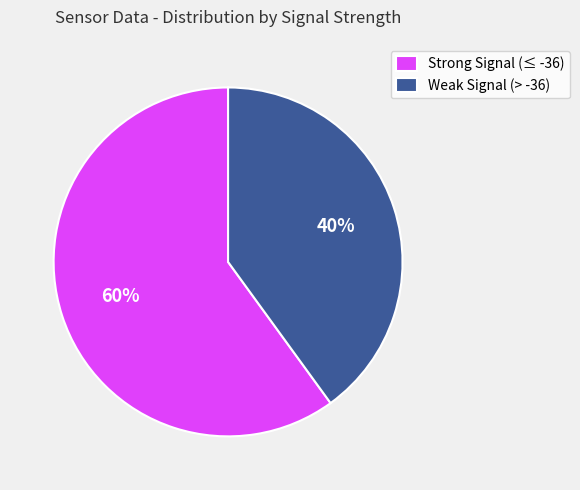

Is there any slice that represents more than half of the pie?

Yes